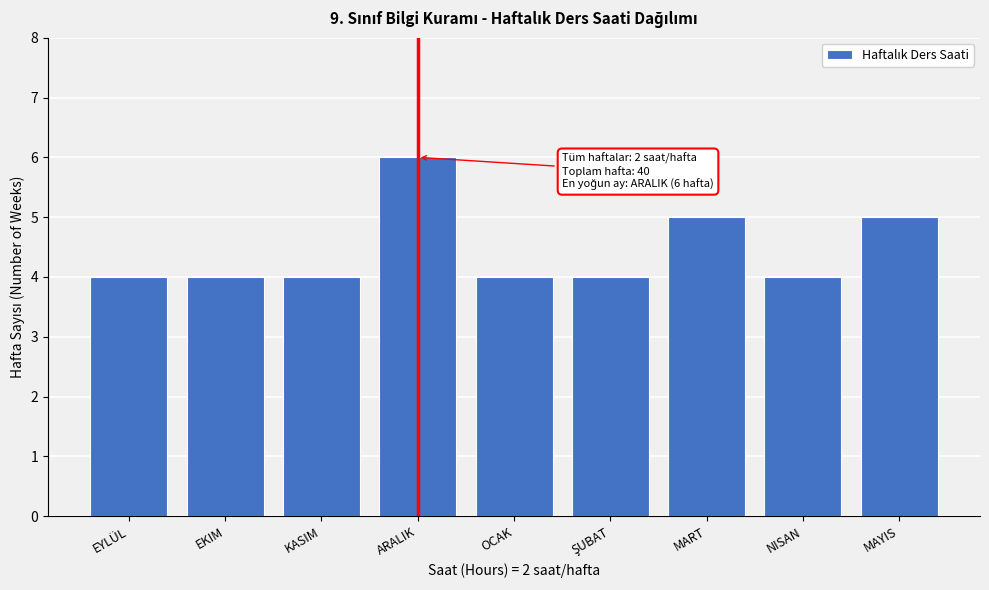

Reading left to right, transcribe all the data shown in this chart.

4	4	4	6	4	4	5	4	5